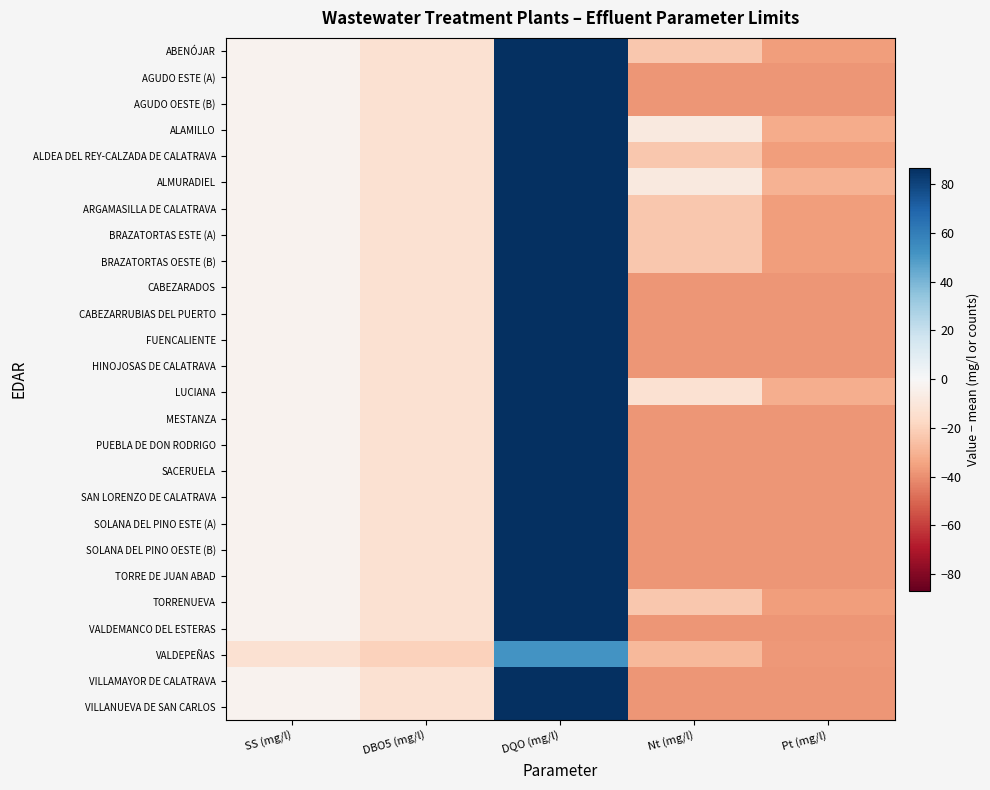

What is the total value across all series at DBO5 (mg/l)?

-352.4